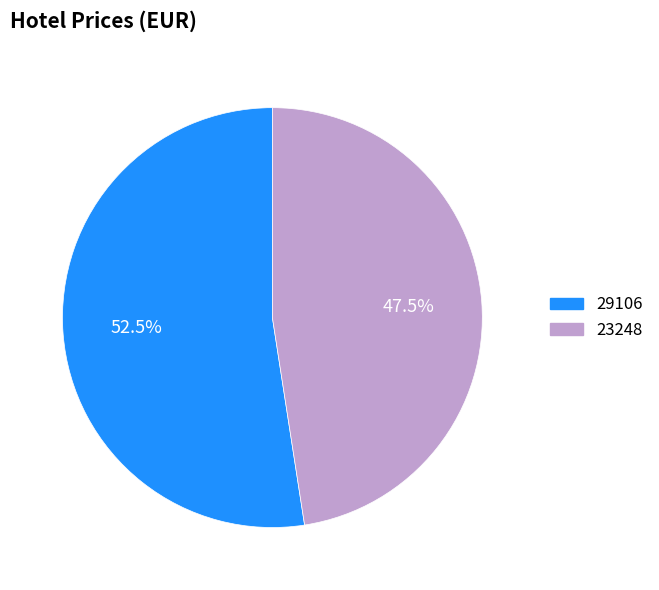

Rank the categories by value from highest to lowest.

29106, 23248